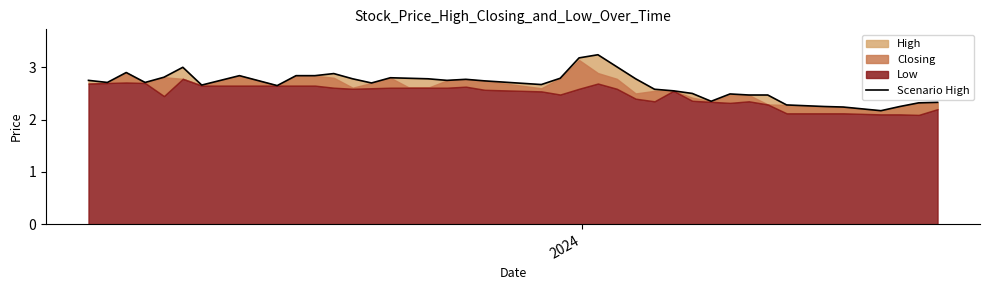

What is the minimum value shown in the chart?

2.2